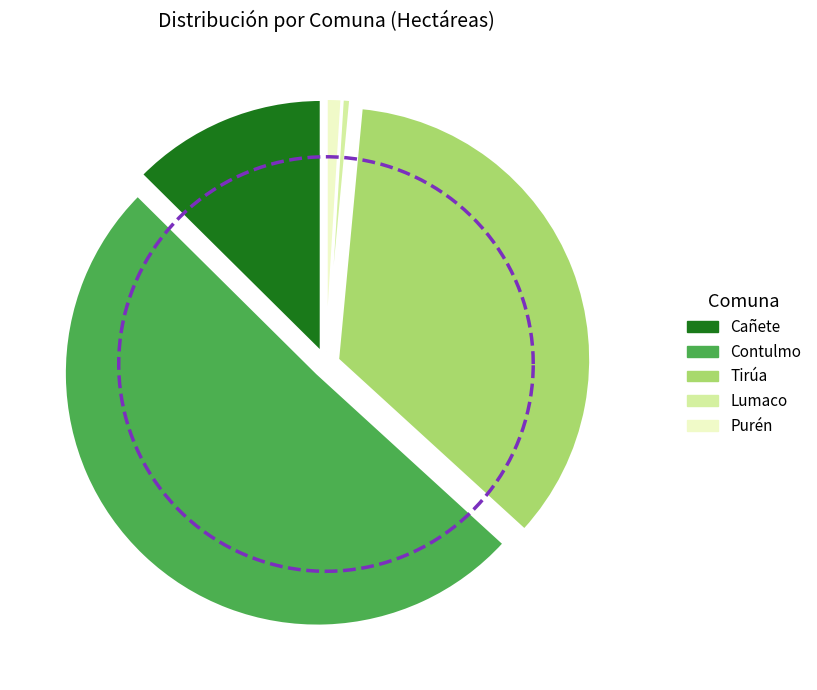

Count the number of slices in the pie.

5